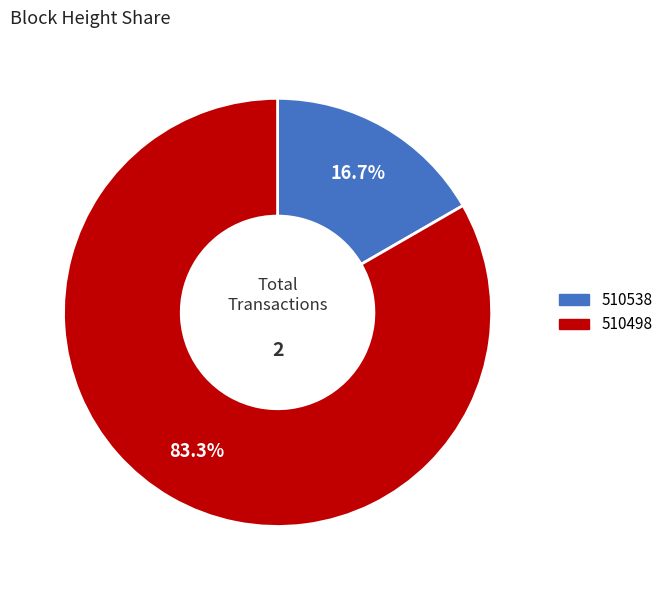

What percentage is NOT represented by 510498?

16.7%